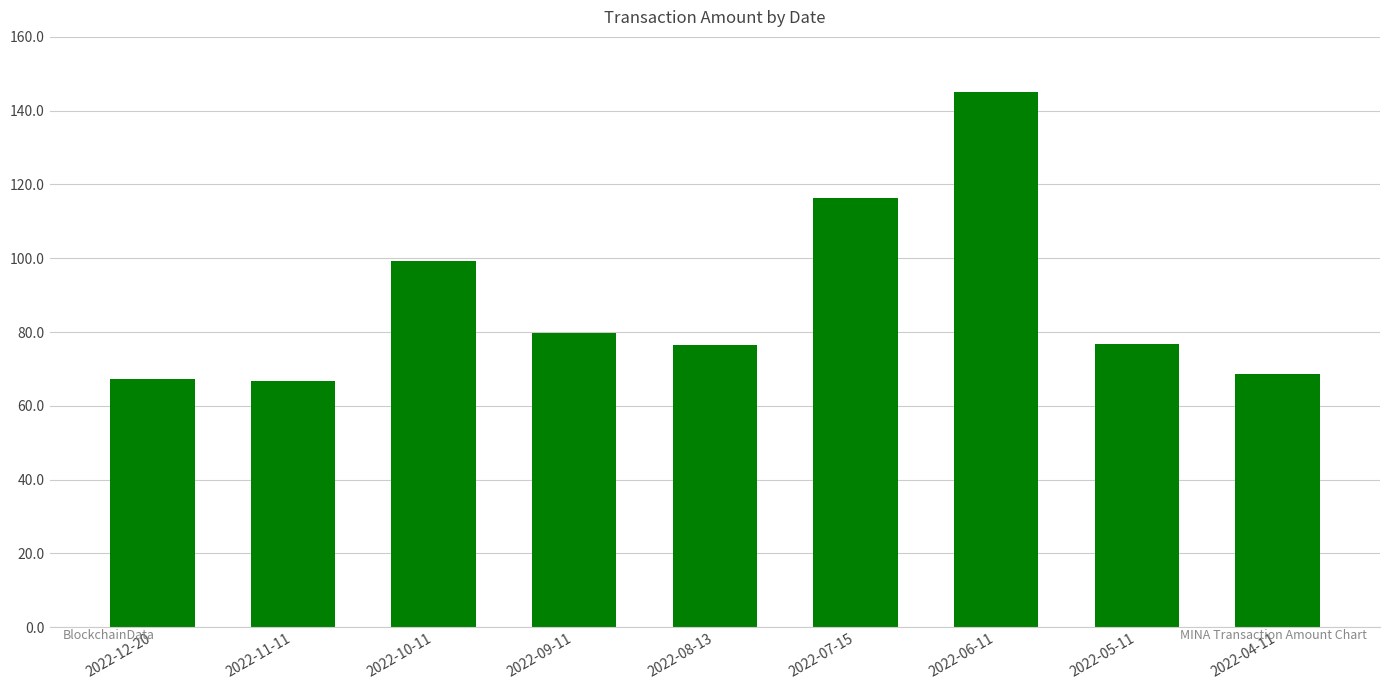

Does the chart contain any negative values?

No